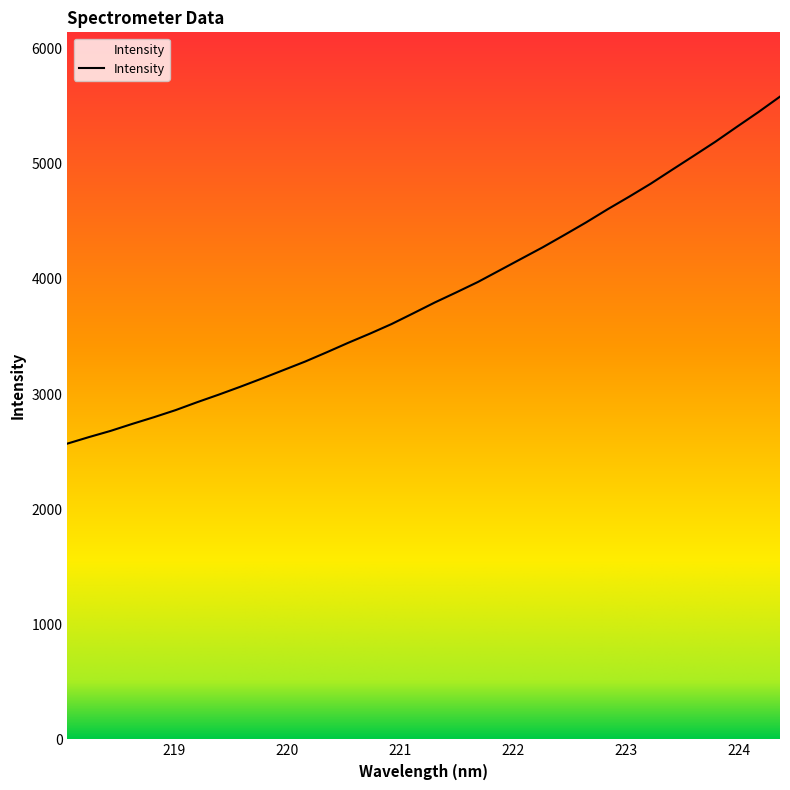

What is the maximum value shown in the chart?

5584.3